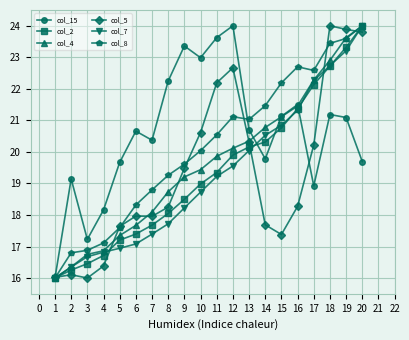

What is the total value across all series at 11?

124.8